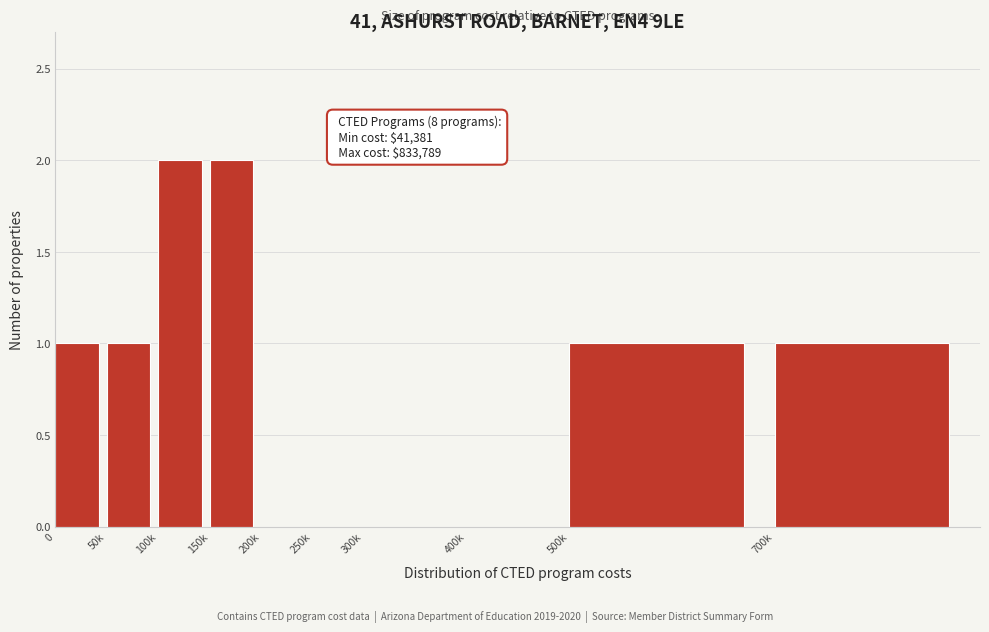

Reading right to left, extract all data points from this chart.

700k=1	500k=1	400k=0	300k=0	250k=0	200k=0	150k=2	100k=2	50k=1	0=1